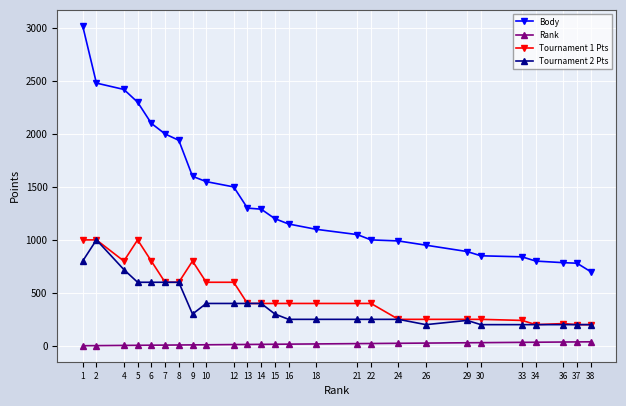

What is the value of the Tournament 1 Pts point at the 4th from the left?

1000